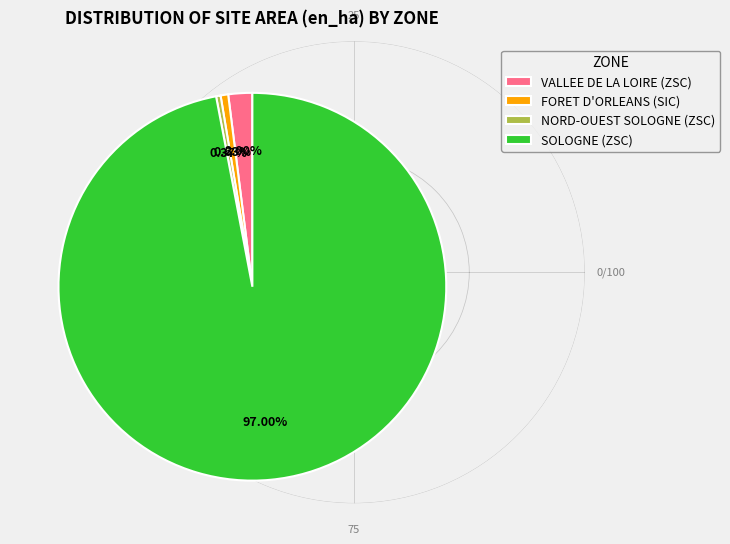

How many segments does this pie chart have?

4